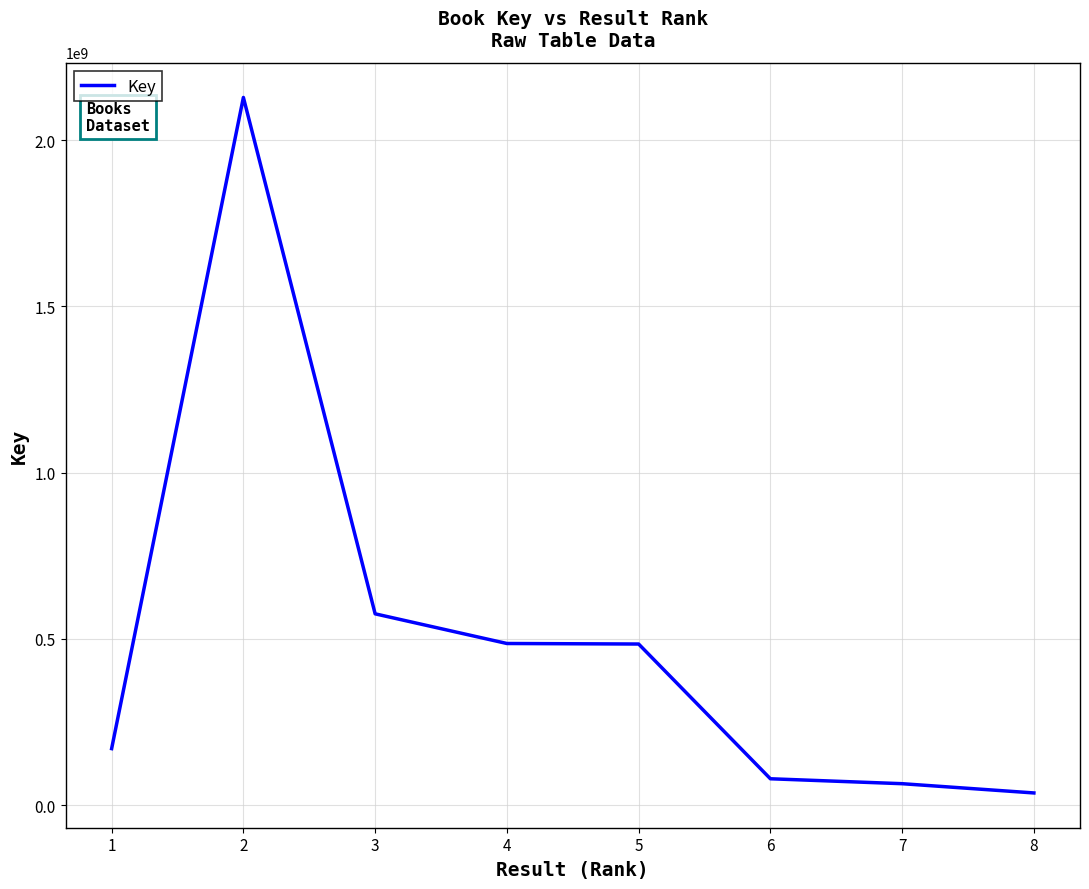

What is the difference between the second highest and second lowest values?

510985021